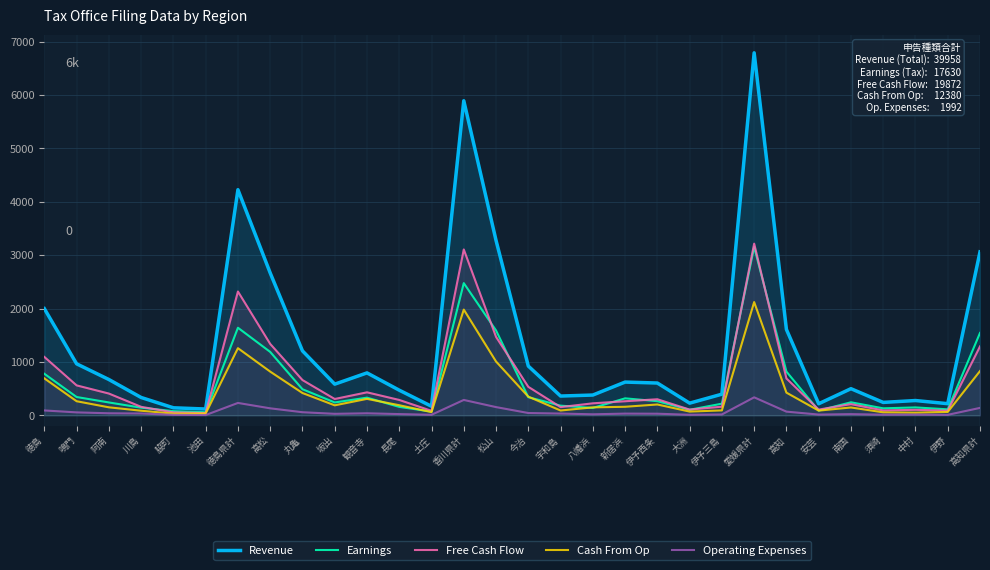

What is the lowest value of the Free Cash Flow series?

43